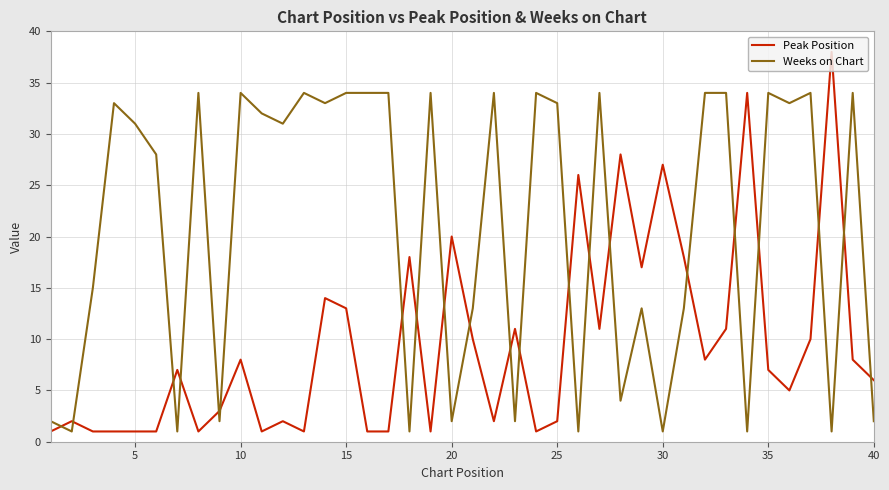

True or false: Weeks on Chart and Peak Position cross at least once.

True